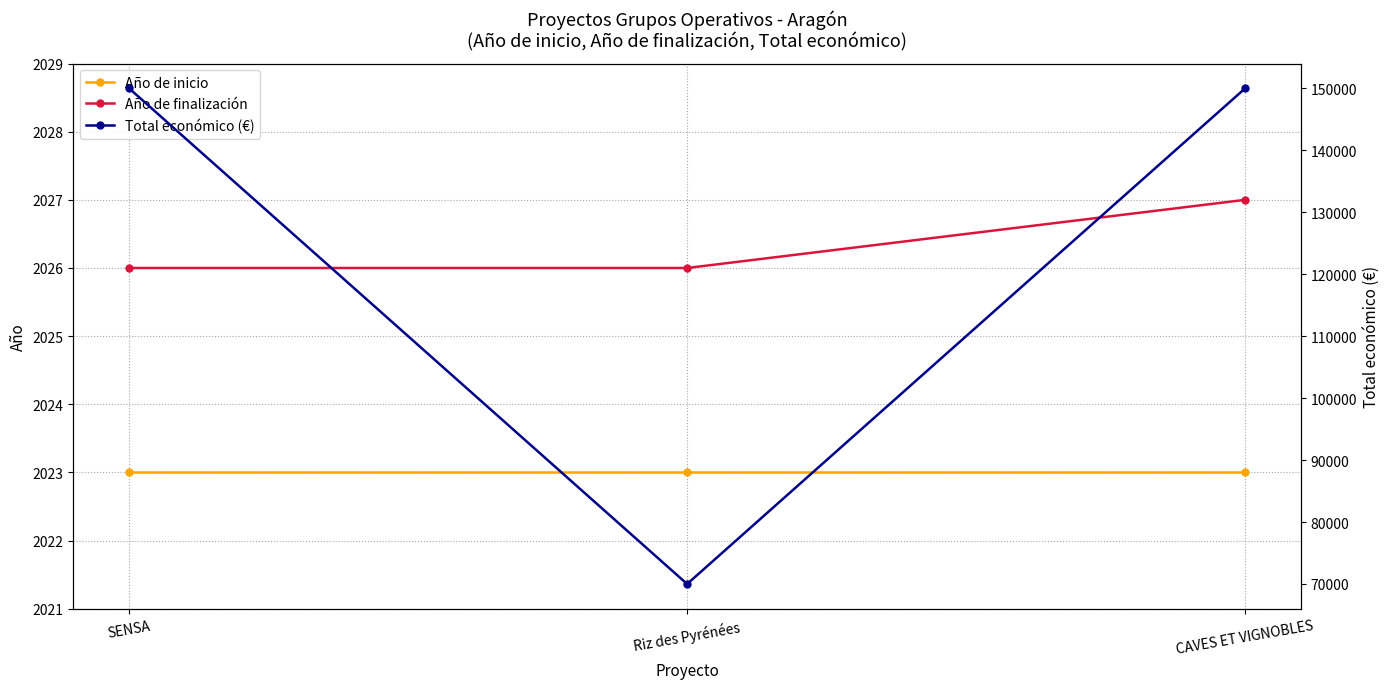

Is this an area chart (filled region under the line)?

No